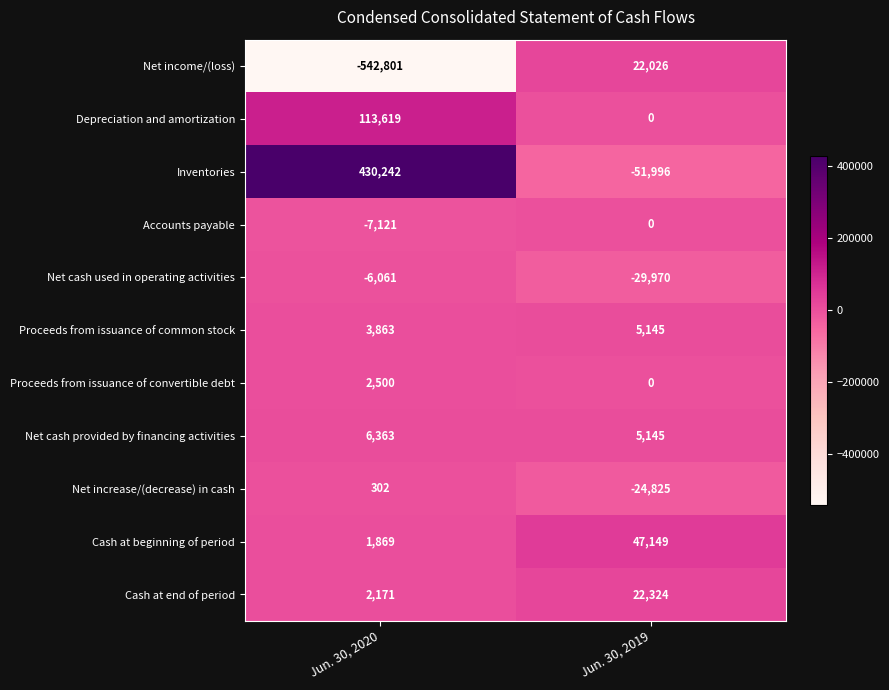

At how many categories does at least one series exceed 42153?

2